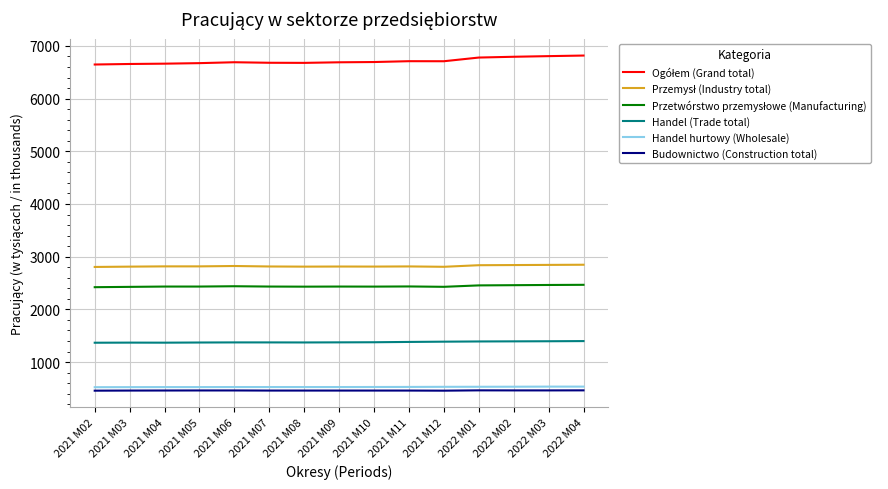

What is the total value across all series at 2022 M02?

14481